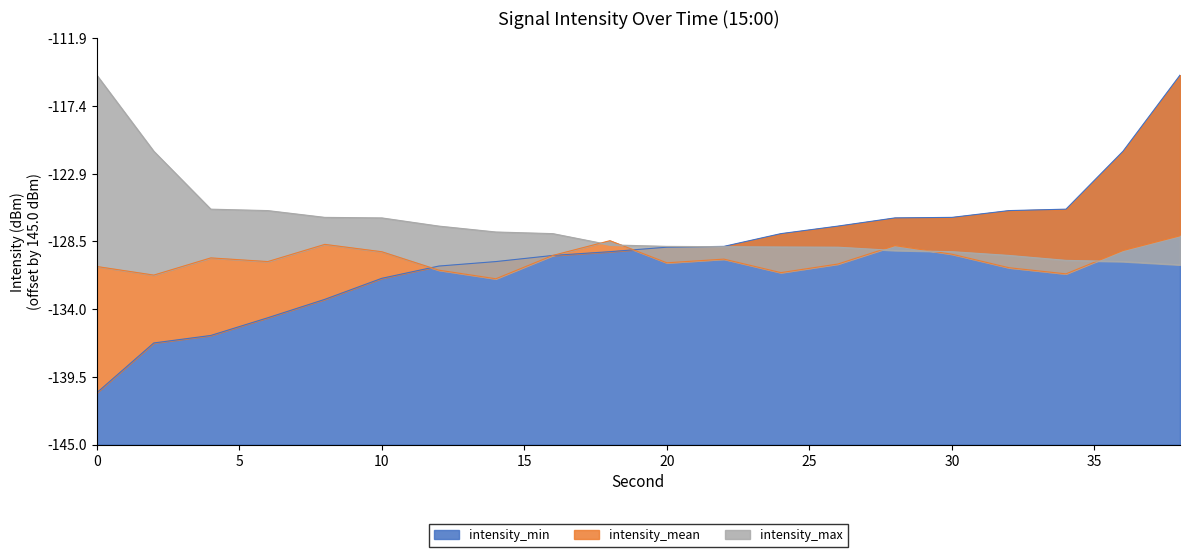

What is the difference between the second highest and minimum values in the intensity_min series?

19.7